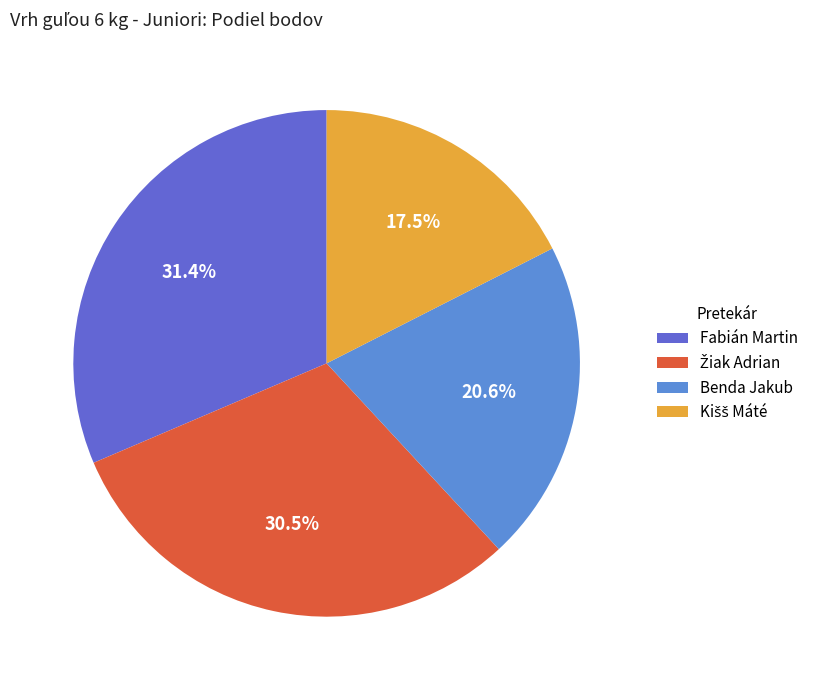

What is the largest slice in the pie chart?

Fabián Martin